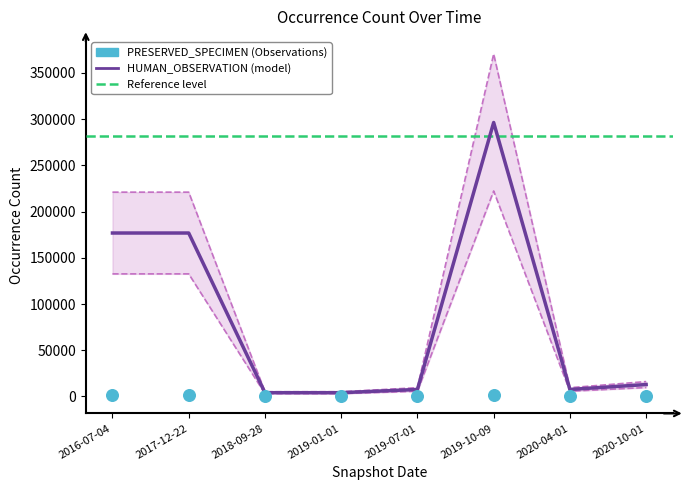

At how many categories does at least one series exceed 252391?

1